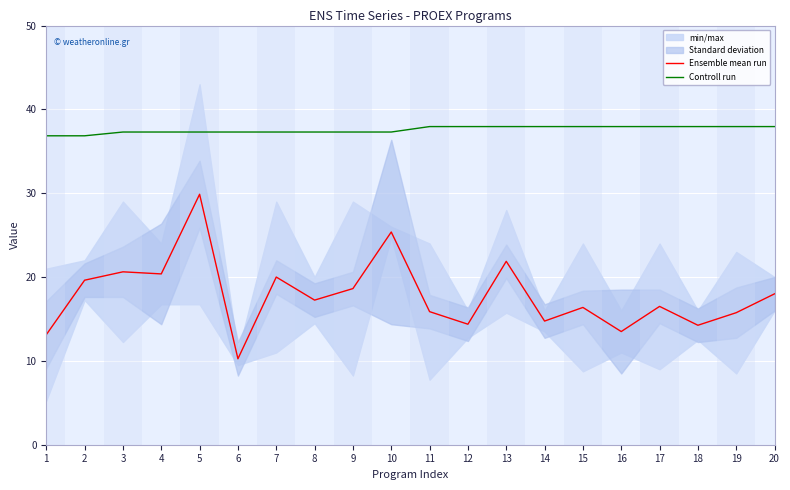

How many lines are shown in the chart?

2